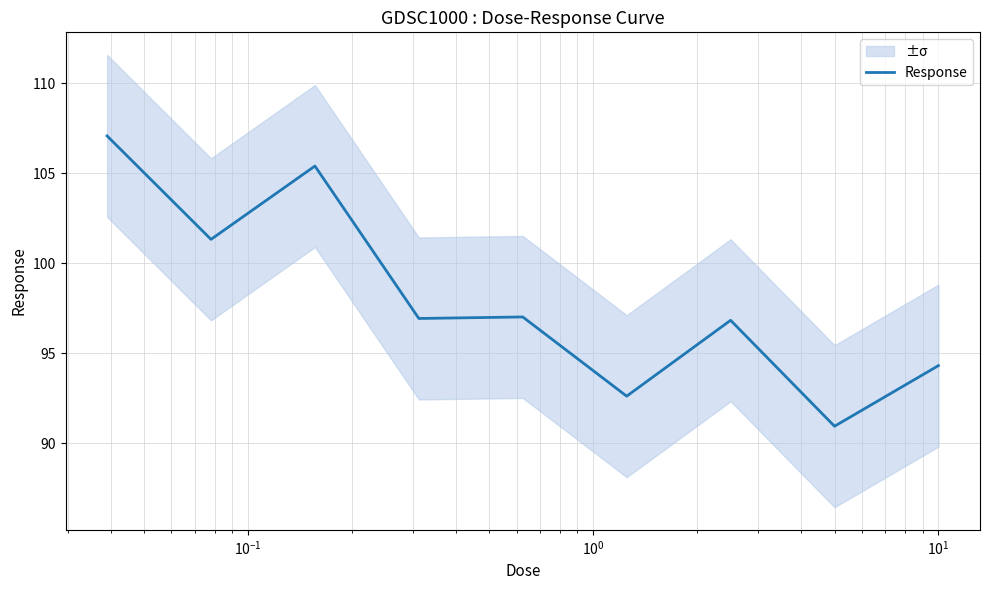

How many data points does each series have?

9